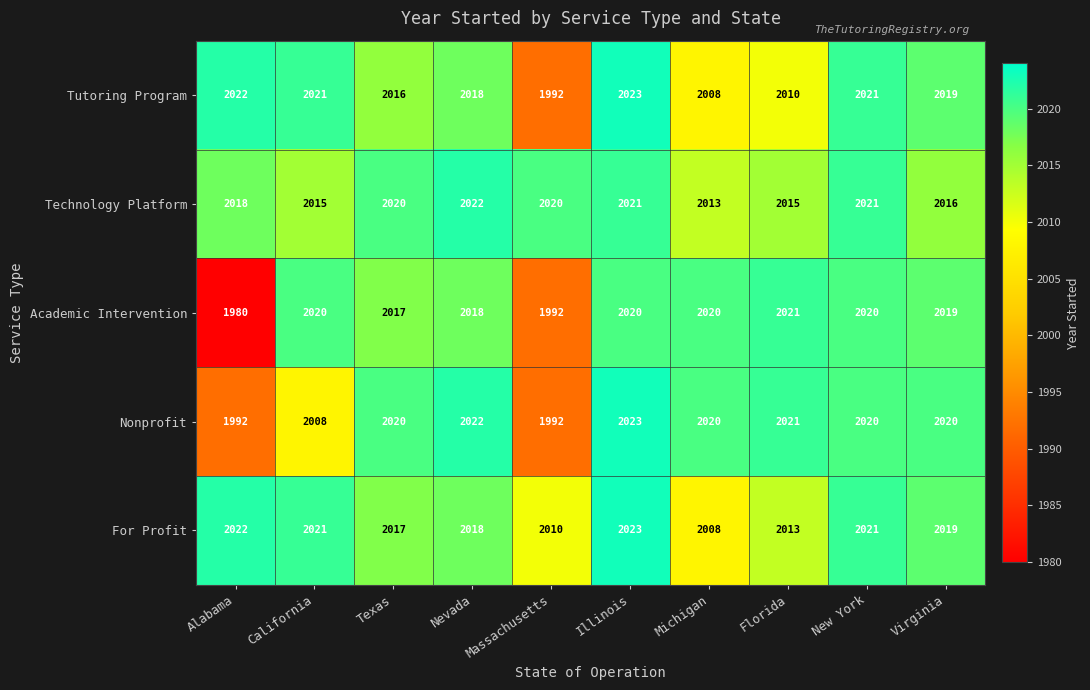

Between Alabama and Nevada, which series saw the biggest shift?

Academic Intervention